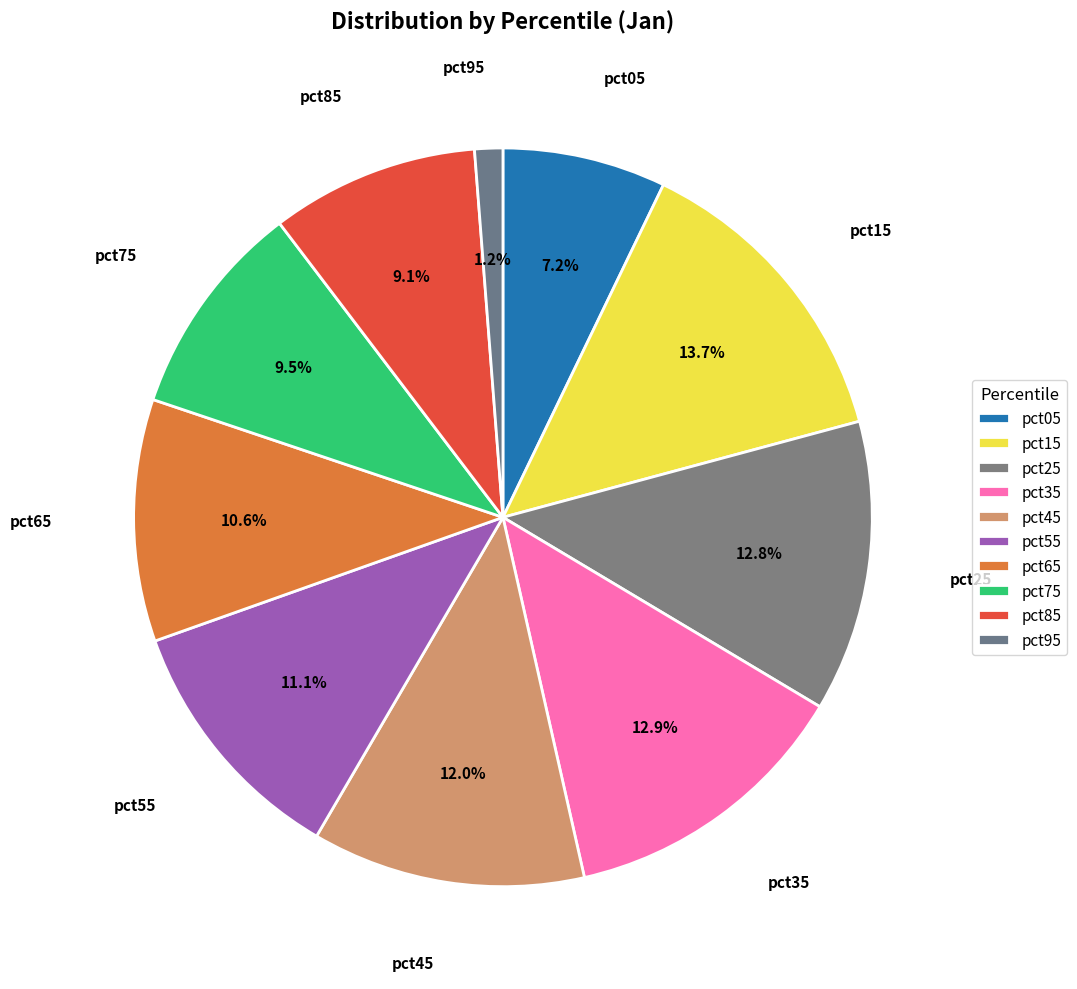

Does pct85 account for over 50% of the chart?

No